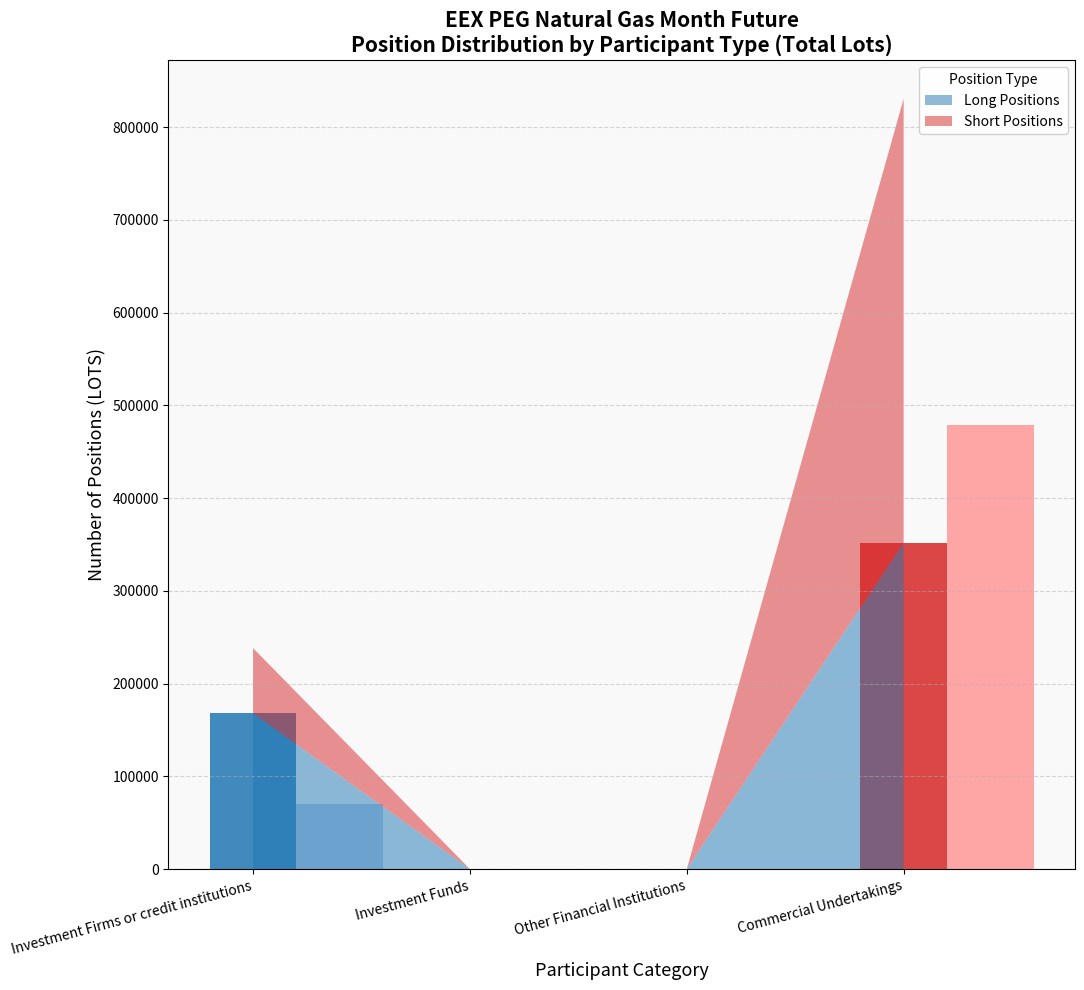

What is the sum of all Long Positions values?

519841